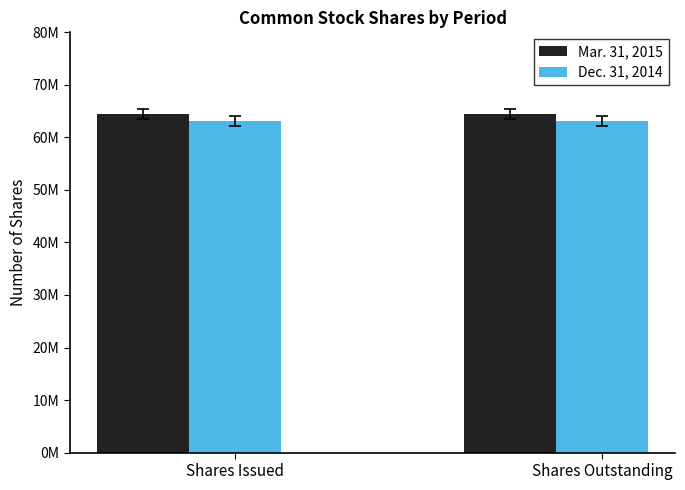

Reading left to right, transcribe all the data shown in this chart.

Mar. 31, 2015: 64478085	64478085
Dec. 31, 2014: 63182806	63182806